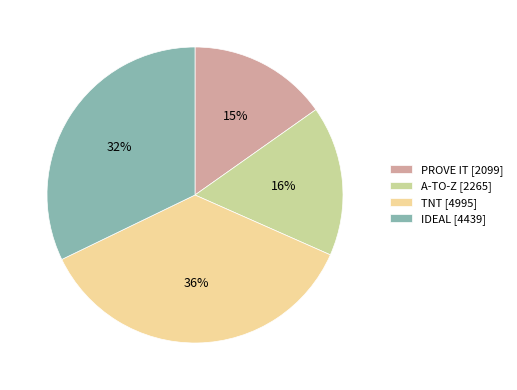

To the nearest percent, what is the difference between the TNT and PROVE IT slice percentages?

21%